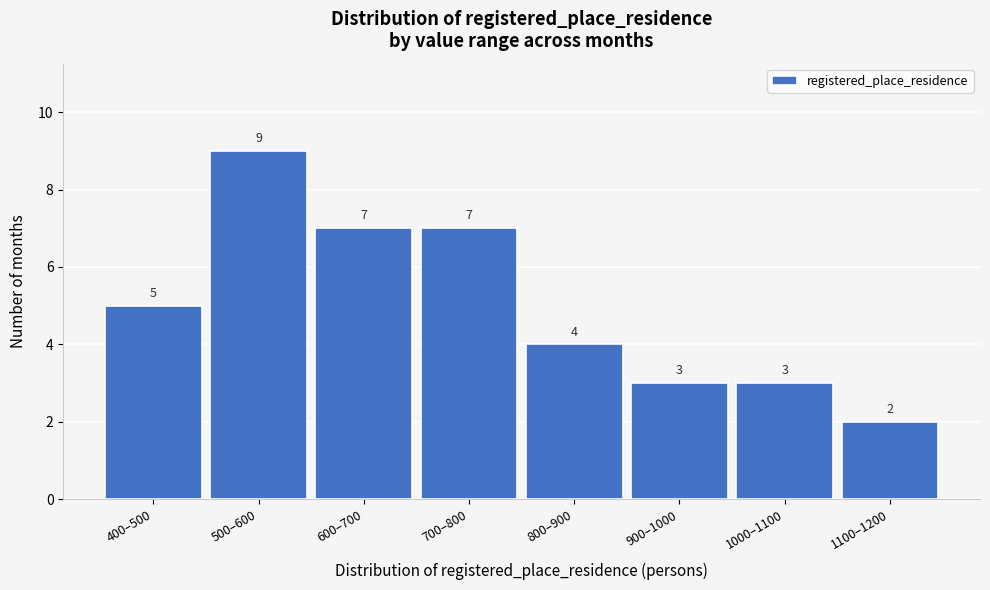

Reading right to left, list all the values displayed in this chart.

2	3	3	4	7	7	9	5